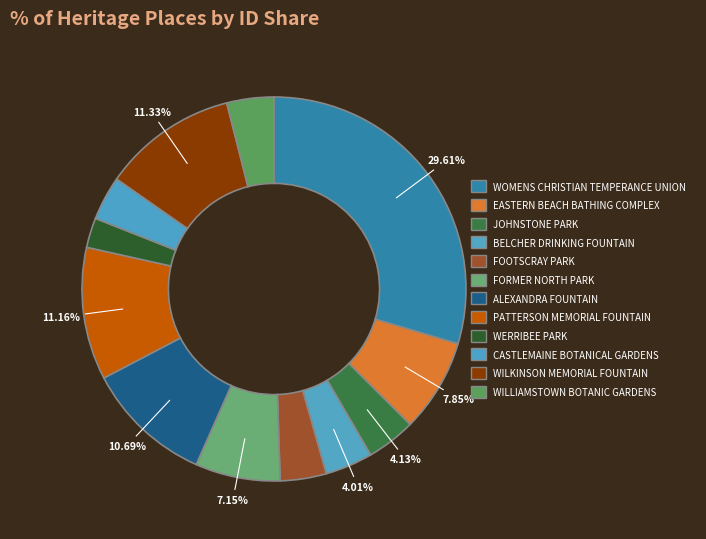

Count the number of slices in the pie.

12